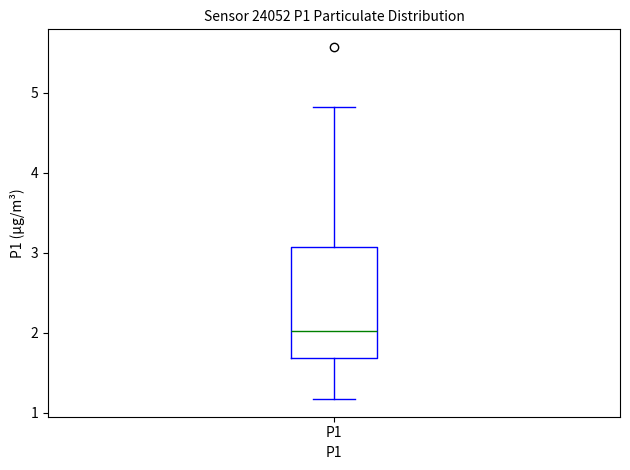

Where does the upper whisker of the box for P1 end on the y-axis? The values are not printed on the chart, so give them approximately, as read against the axis.

4.8